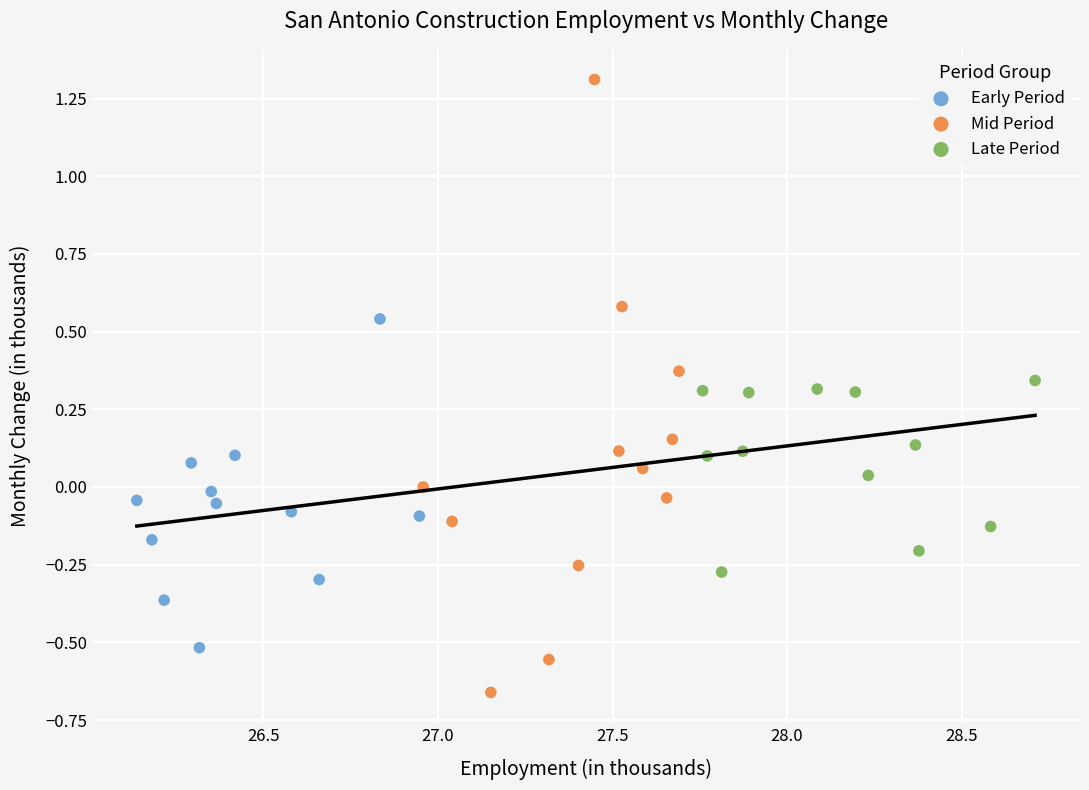

What are all the series names shown in the legend?

Early Period, Mid Period, Late Period